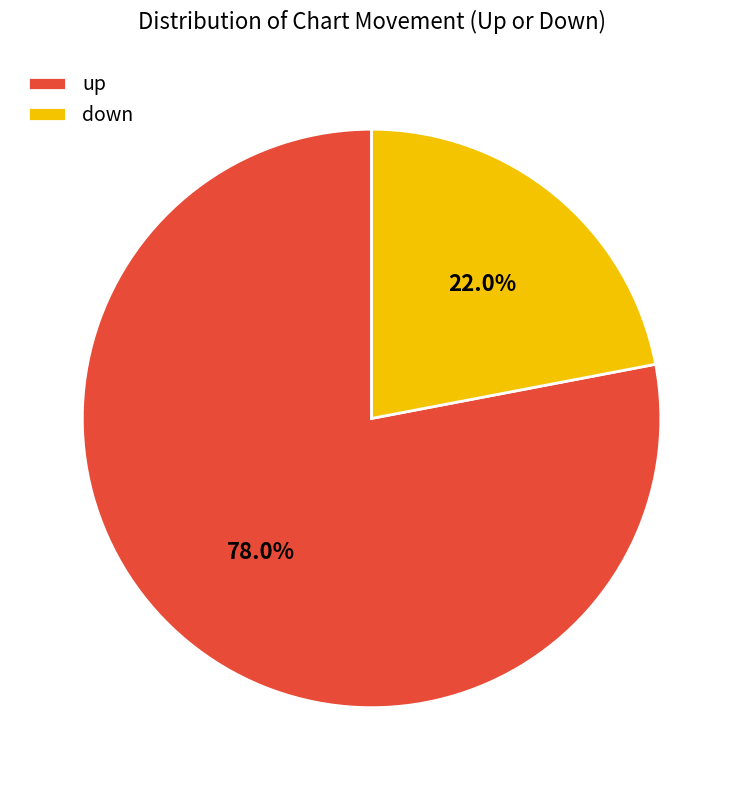

Is it true that up is 78% of the pie?

True